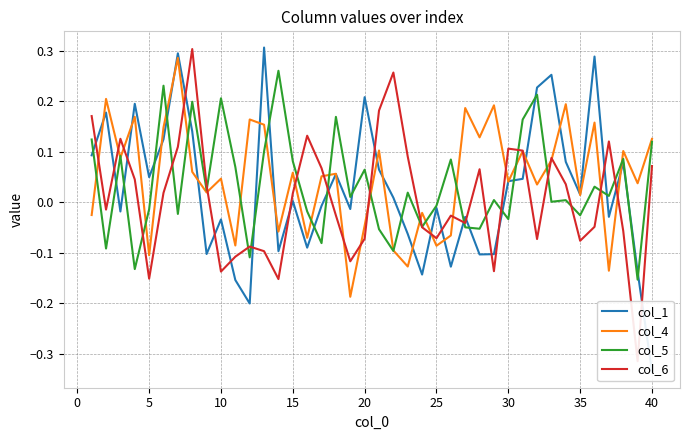

The col_4 series shows -0.0 at 25. True or false?

False